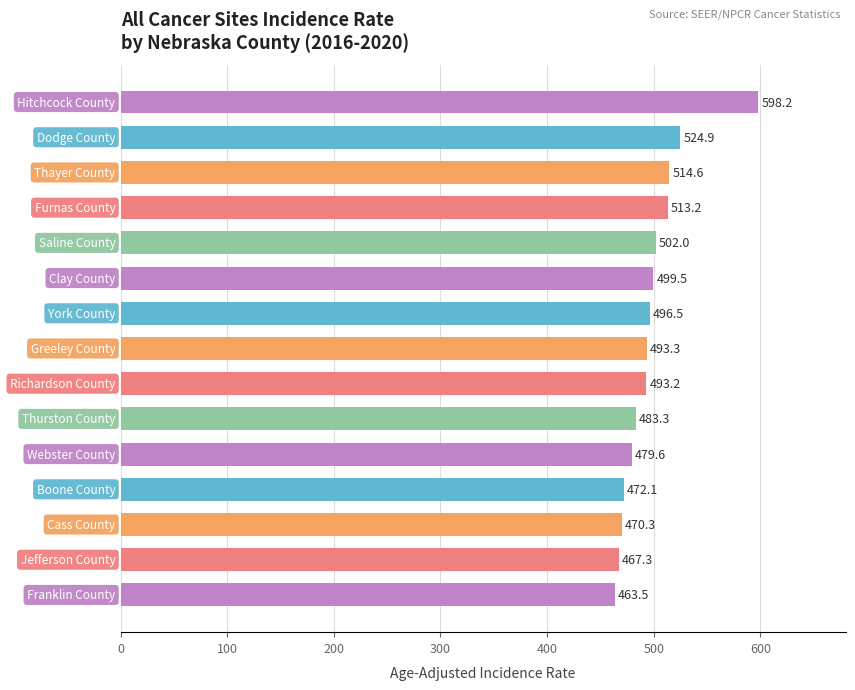

What is the maximum value shown in the chart?

598.2